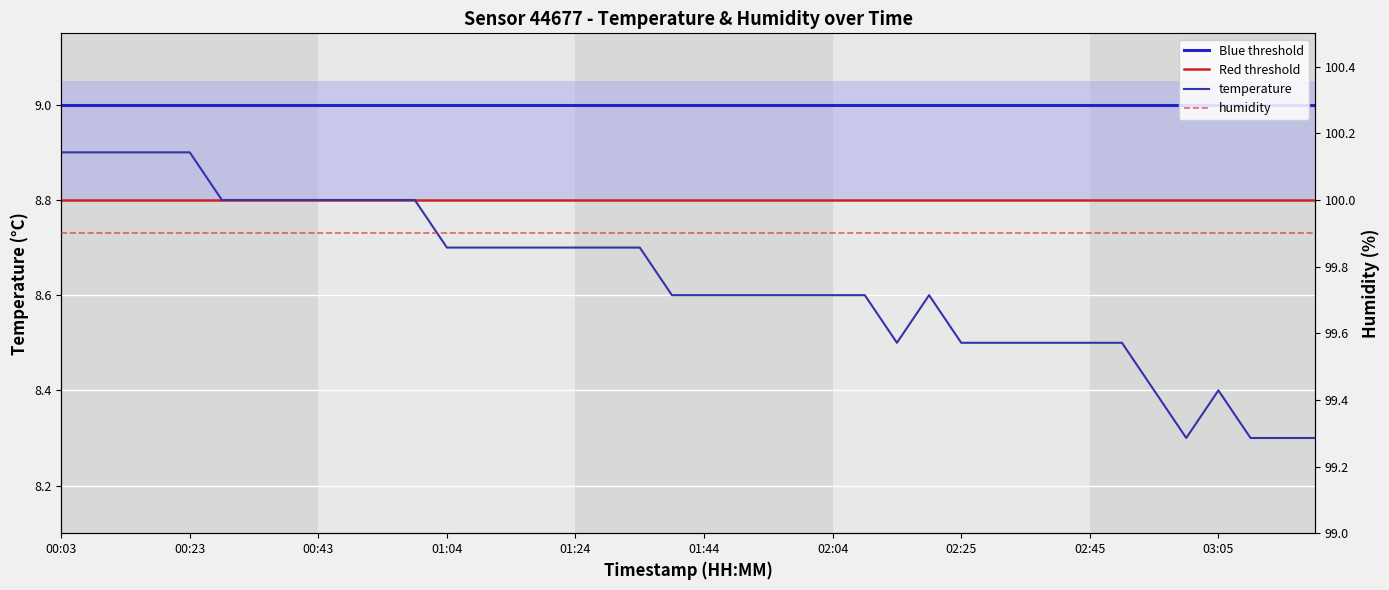

What is the ratio of the value at 01:34 to the value at 01:04?

1.0